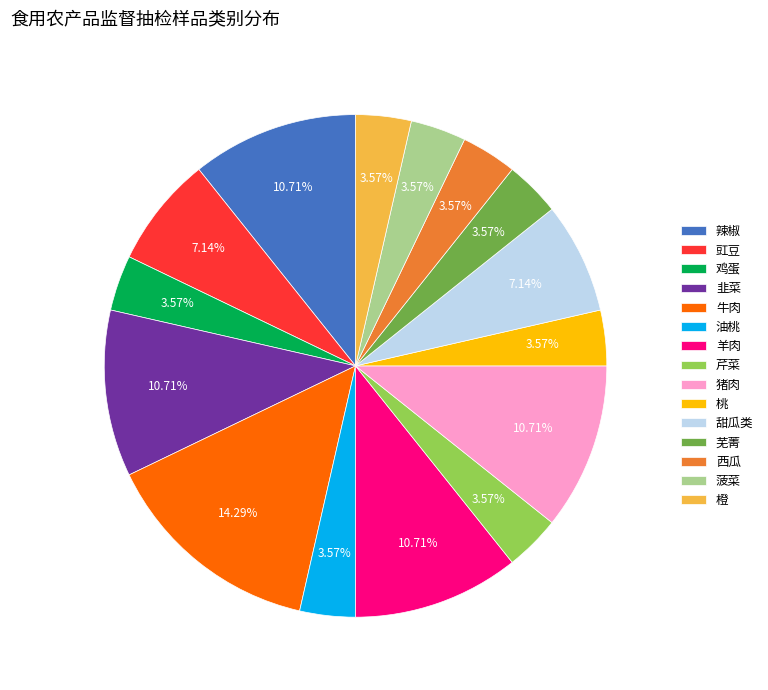

To the nearest percent, what portion does 豇豆 represent?

7%